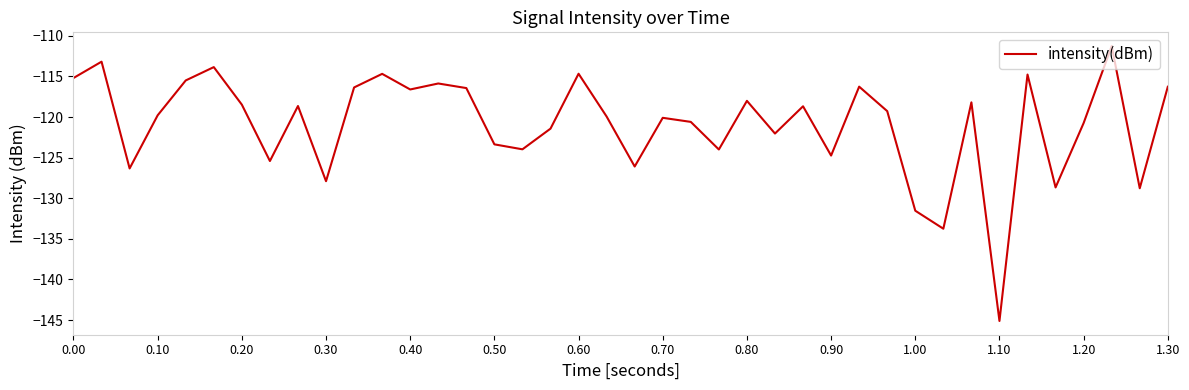

Does the chart display data point markers on the line(s)?

No